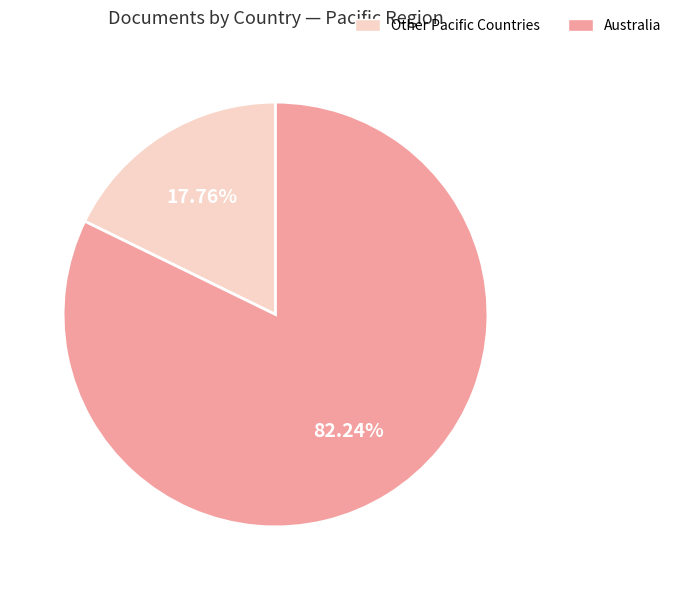

How many segments does this pie chart have?

2